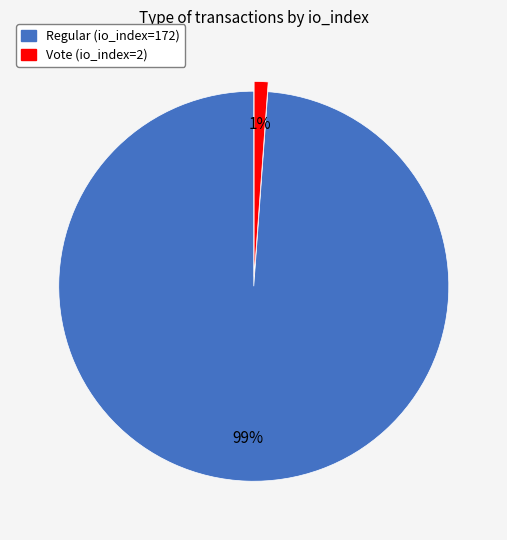

True or false: Regular (io_index=172) accounts for 89% of the total.

False